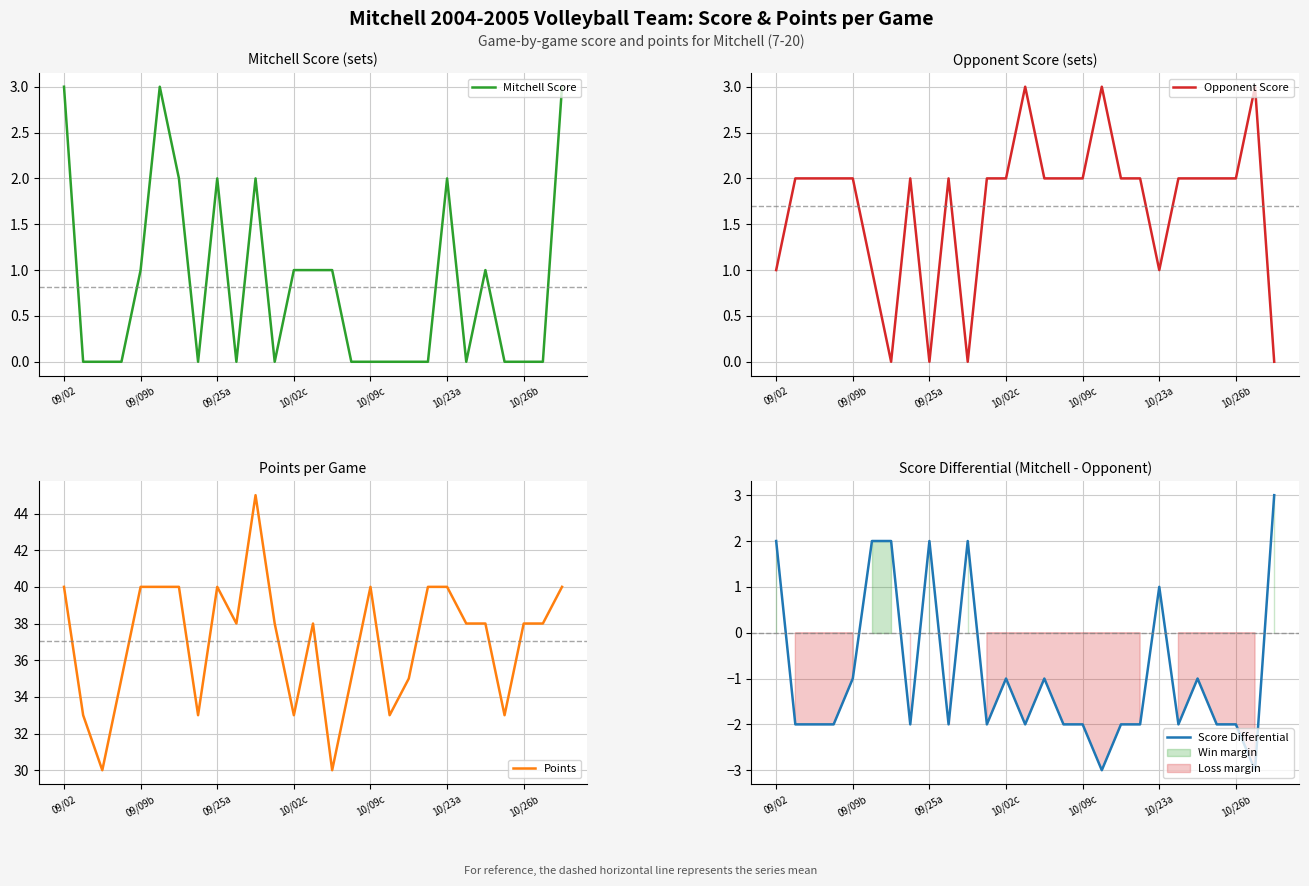

At which label is Opponent Score closest to 1?

09/02